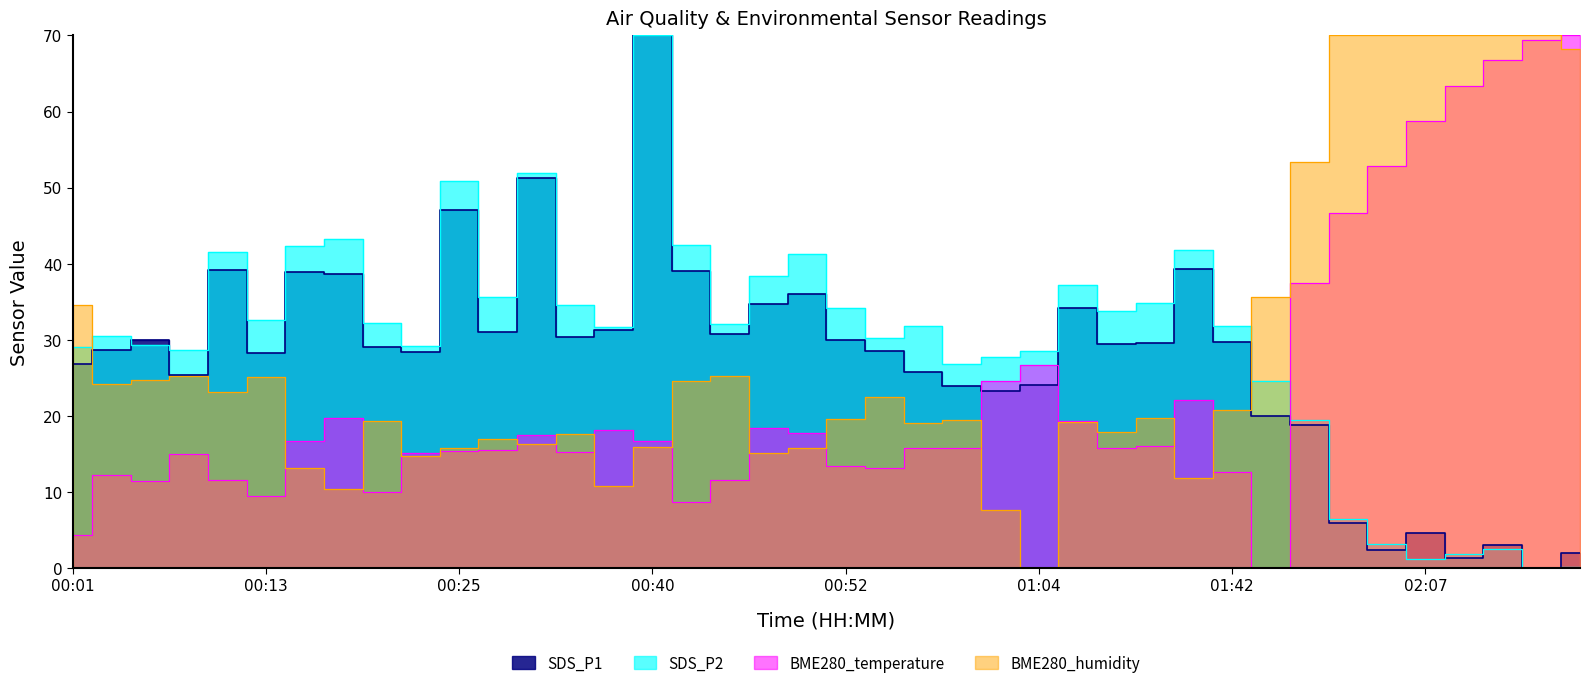

Read the BME280_humidity value at 02:00.

53.4